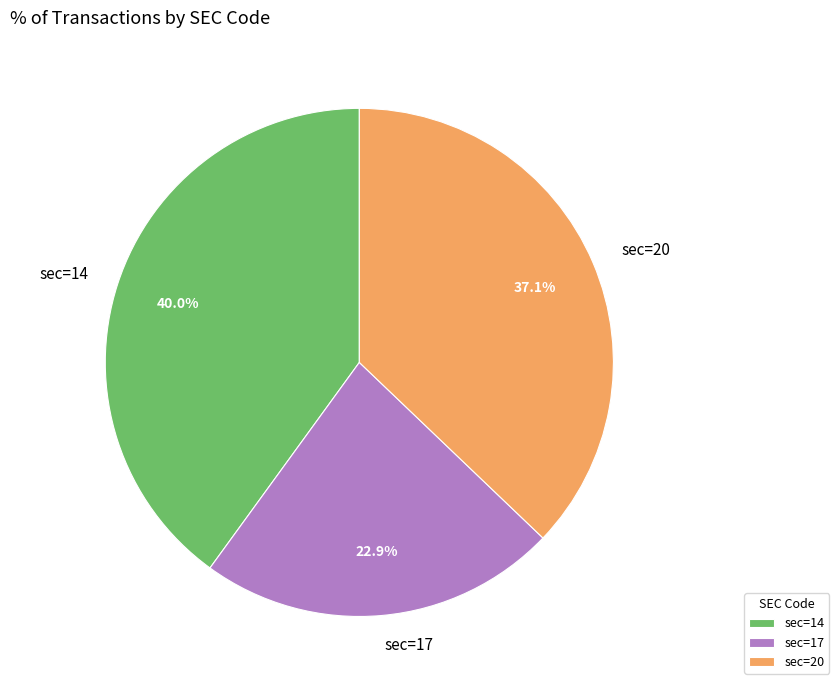

What percentage is the sec=17 slice, to the nearest percent?

23%